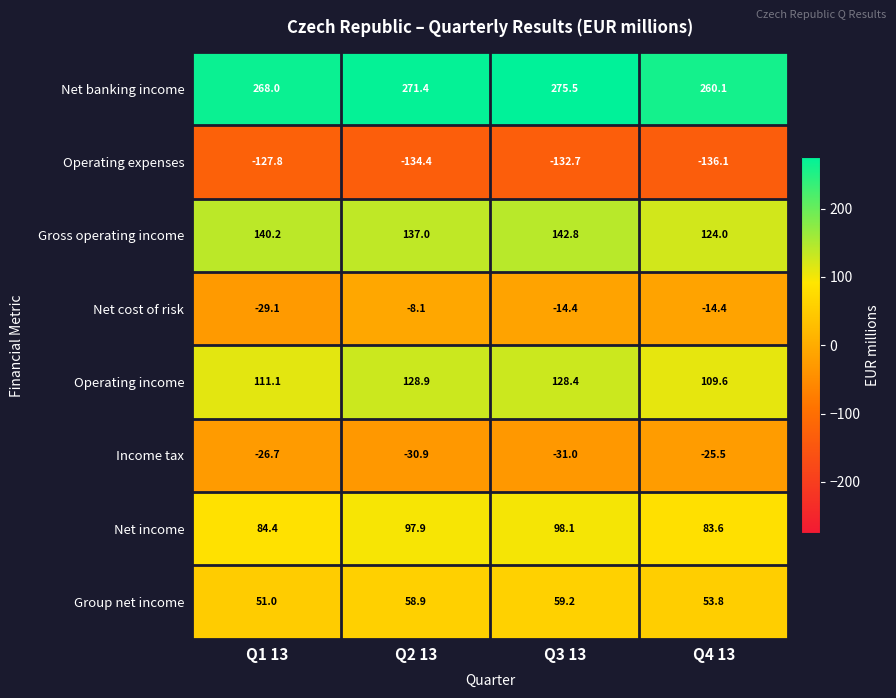

What is the total value across all series at Q1 13?

471.1